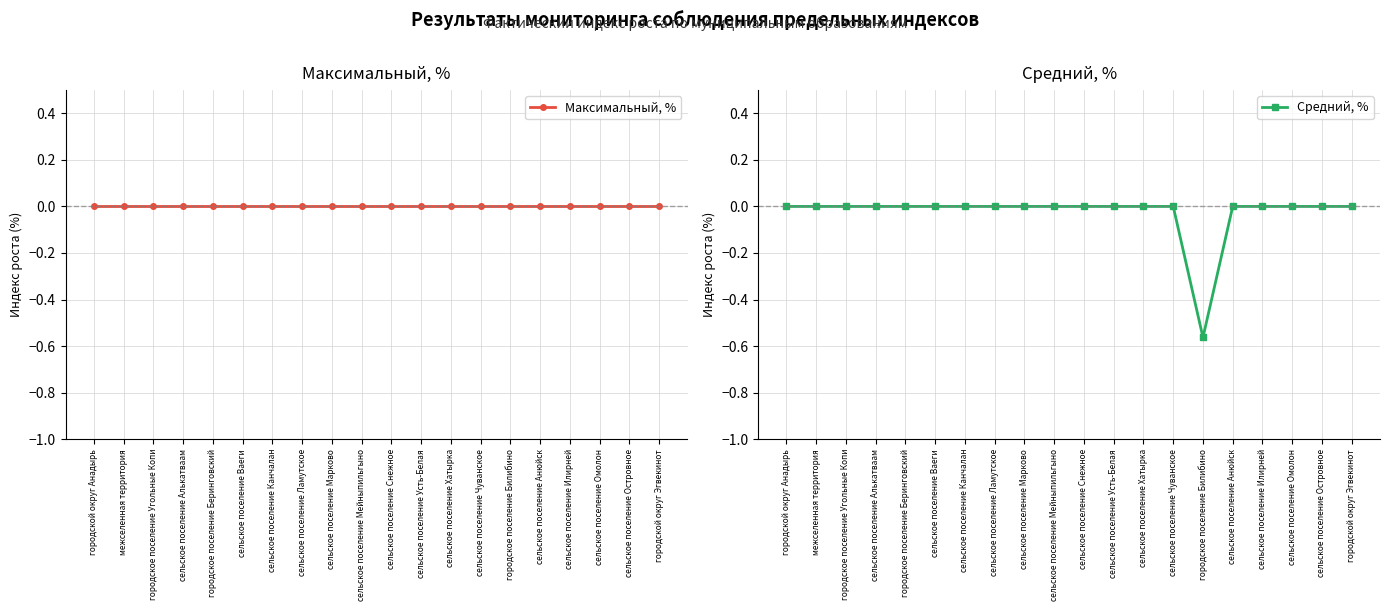

What is the minimum value for Средний, %?

-0.6